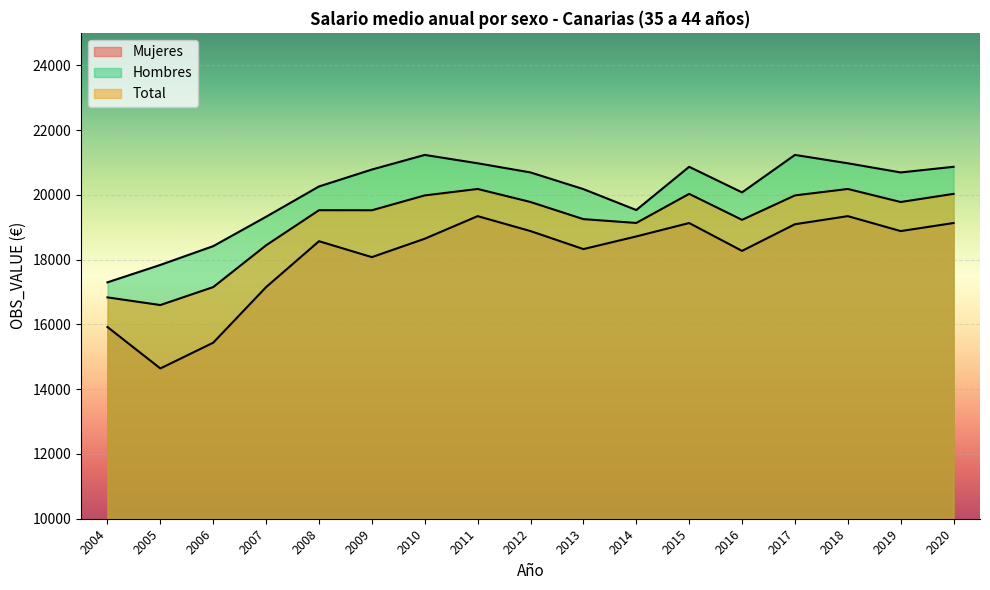

Reading left to right, extract all data points from this chart.

Mujeres: 15918.6	14639.5	15434.8	17150.9	18567.6	18076.2	18644.4	19341.6	18880.1	18324.5	18715.0	19129.0	18269.1	19091.6	19341.6	18880.1	19129.0
Hombres: 17298.0	17836.0	18415.4	19322.5	20257.4	20780.0	21231.4	20973.5	20690.5	20175.5	19529.9	20864.5	20074.5	21231.4	20973.5	20690.5	20864.5
Total: 16833.3	16597.0	17151.2	18441.5	19524.7	19522.7	19981.3	20180.4	19777.8	19249.1	19131.2	20029.1	19226.9	19981.3	20180.4	19777.8	20029.1